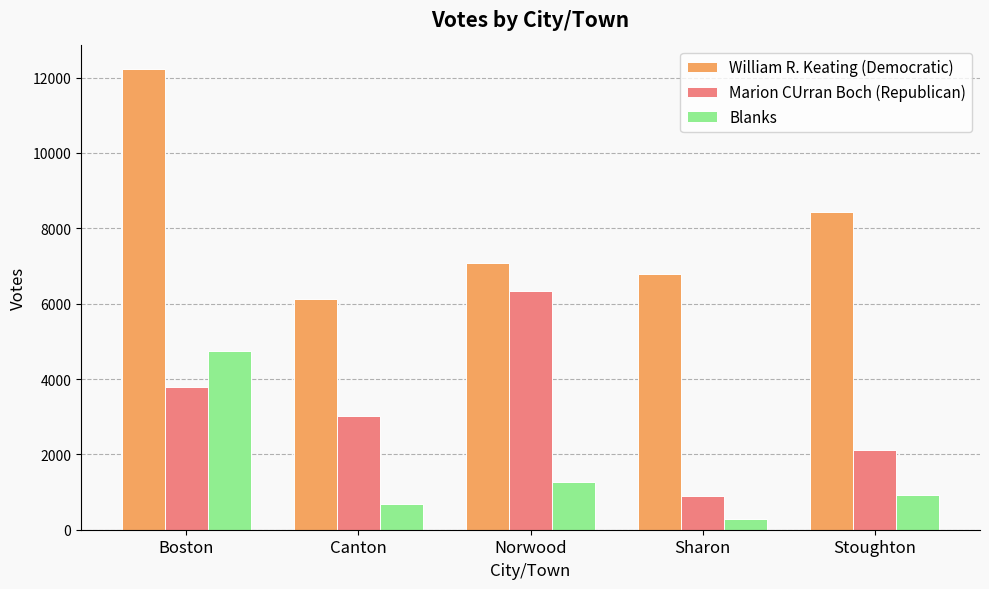

How many bars are there in total?

15